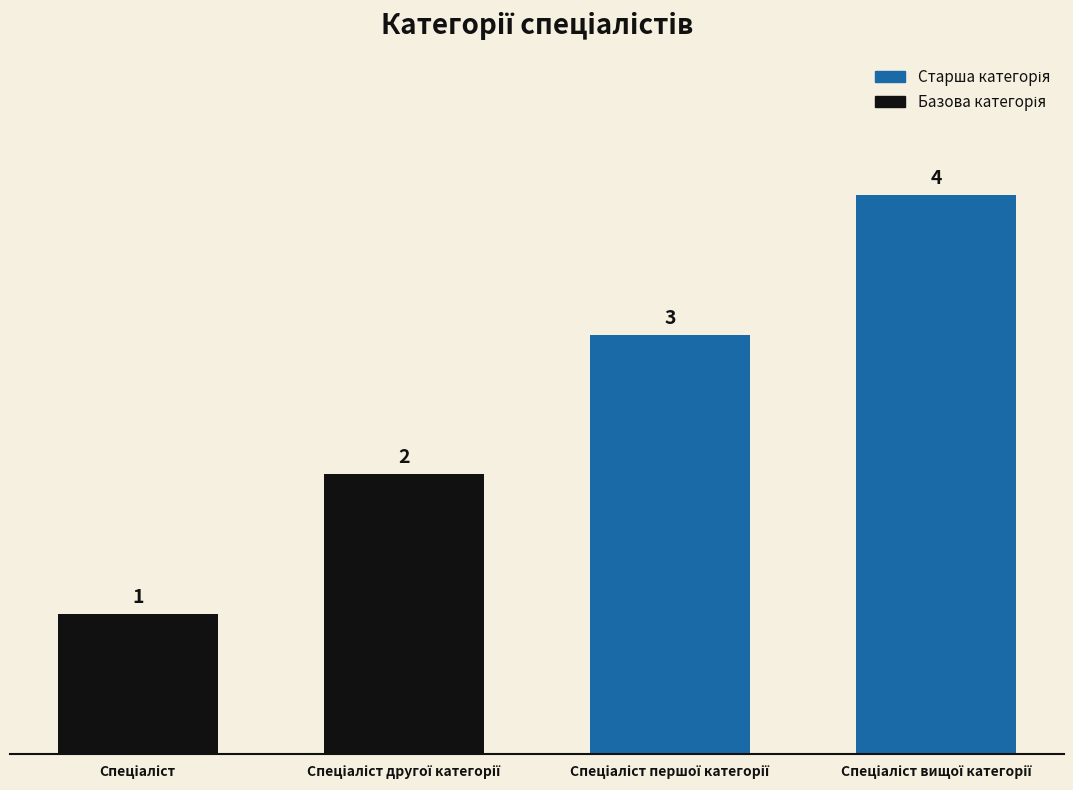

What is the value of the 3rd bar from the left?

3